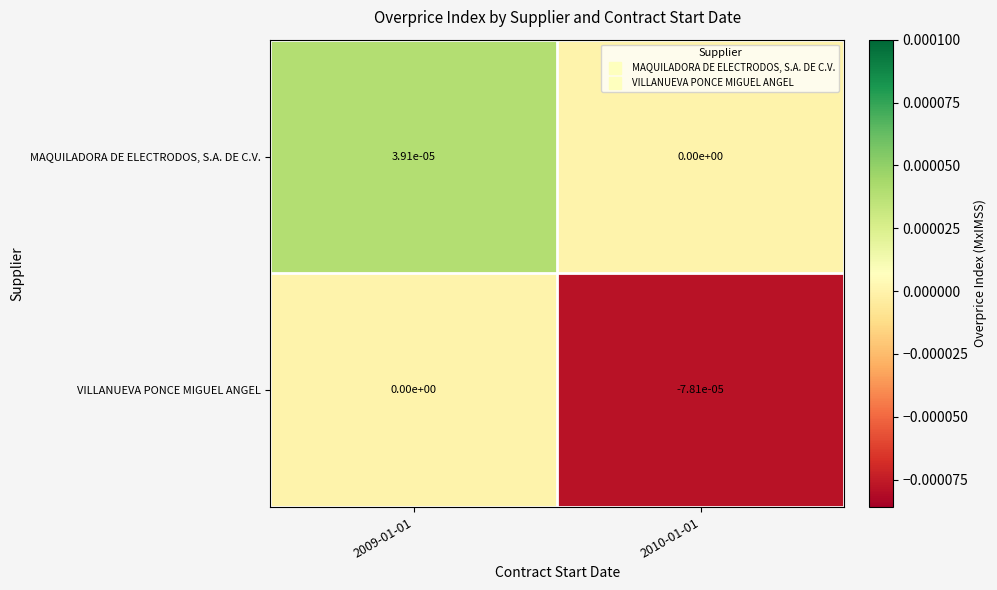

Rank the series at 2010-01-01 from lowest to highest value.

VILLANUEVA PONCE MIGUEL ANGEL, MAQUILADORA DE ELECTRODOS, S.A. DE C.V.